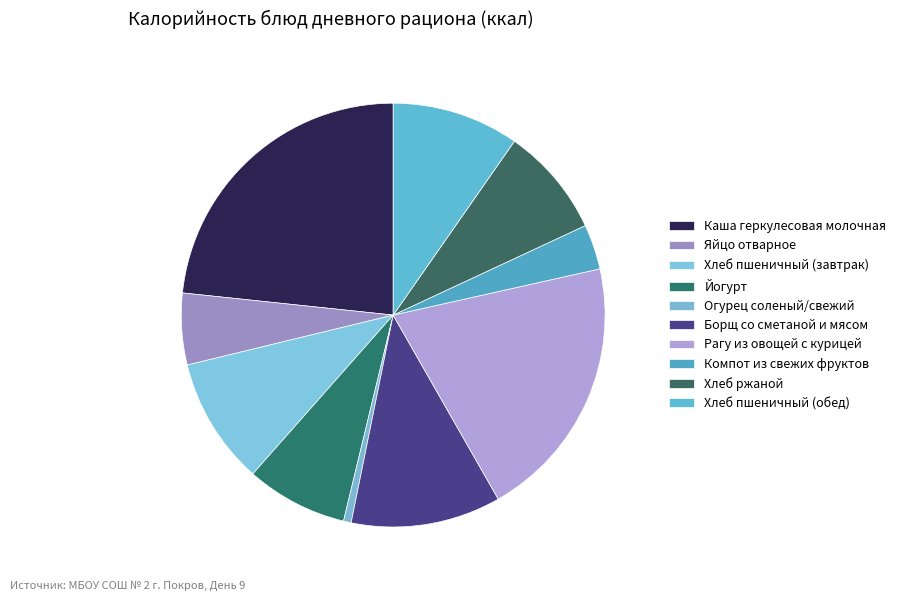

Does any single category account for the majority?

No